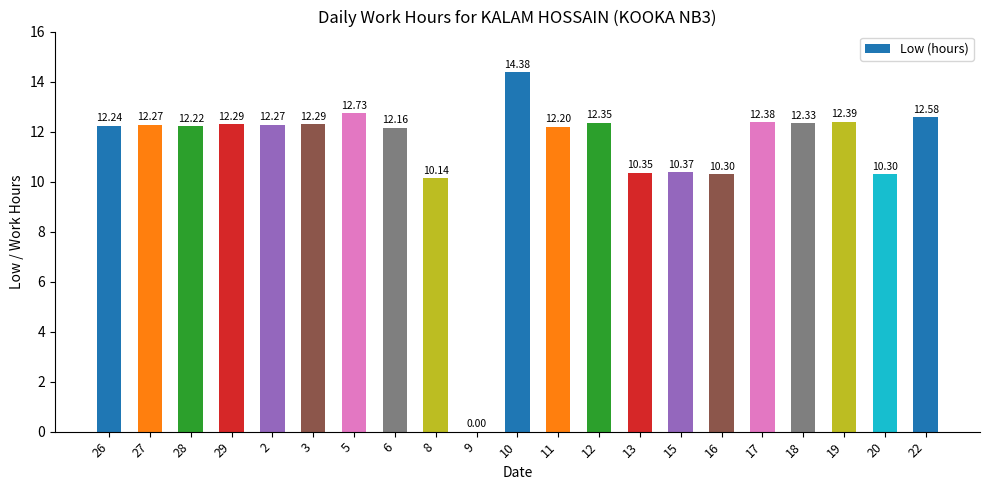

What is the sum of all values?

238.5